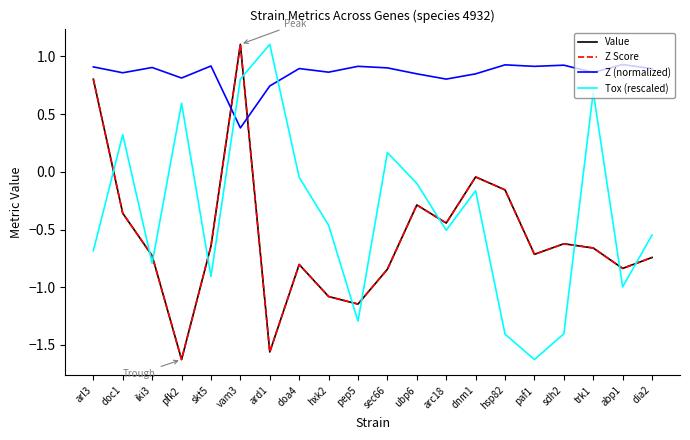

Is this an area chart (filled region under the line)?

No